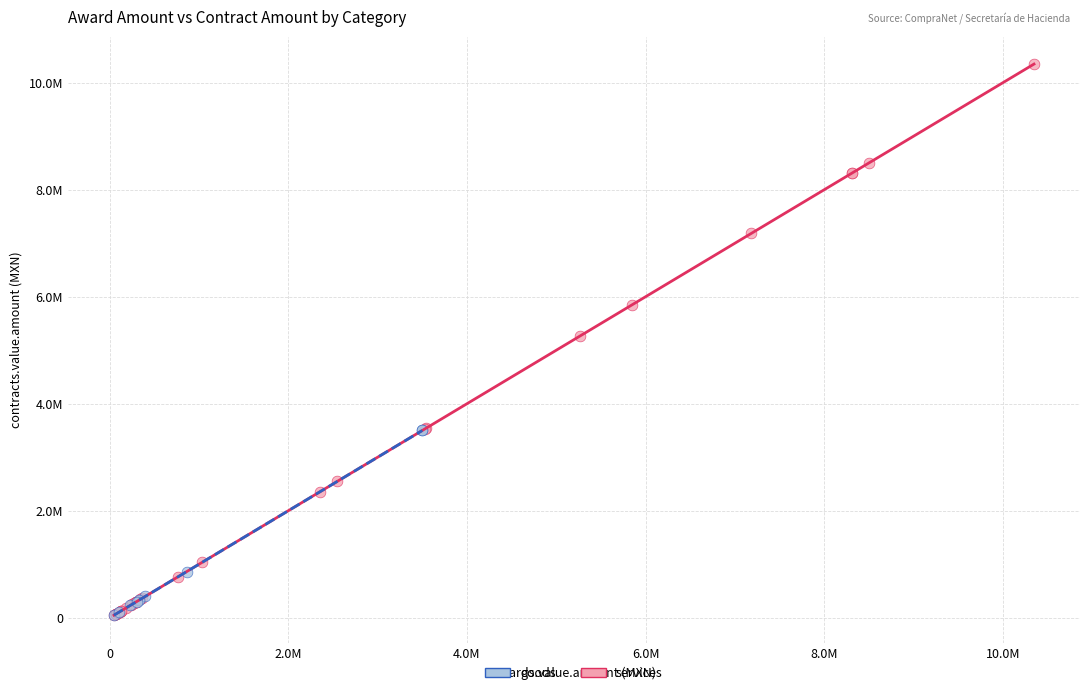

Which series reaches the maximum Y coordinate?

services